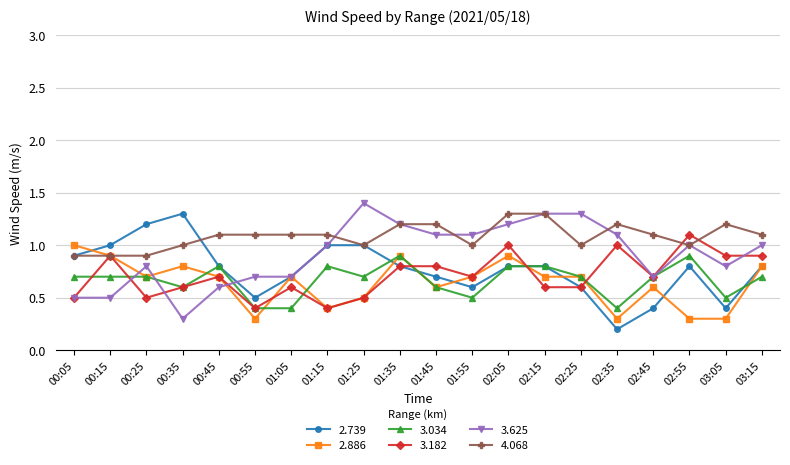

What is the difference between the highest and lowest values at 01:45?

0.6